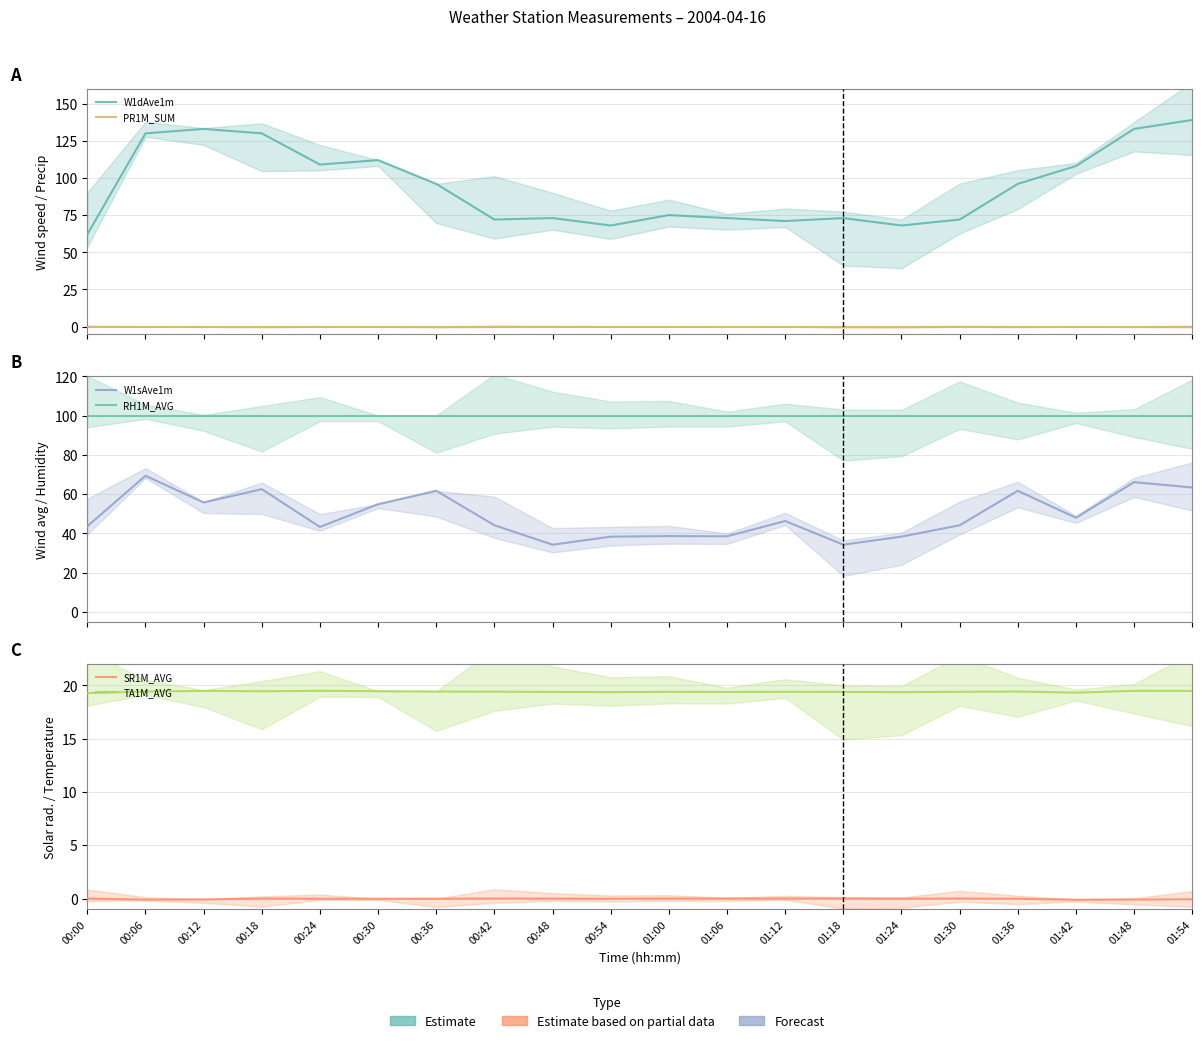

How many values in the W1sAve1m series exceed 46?

10